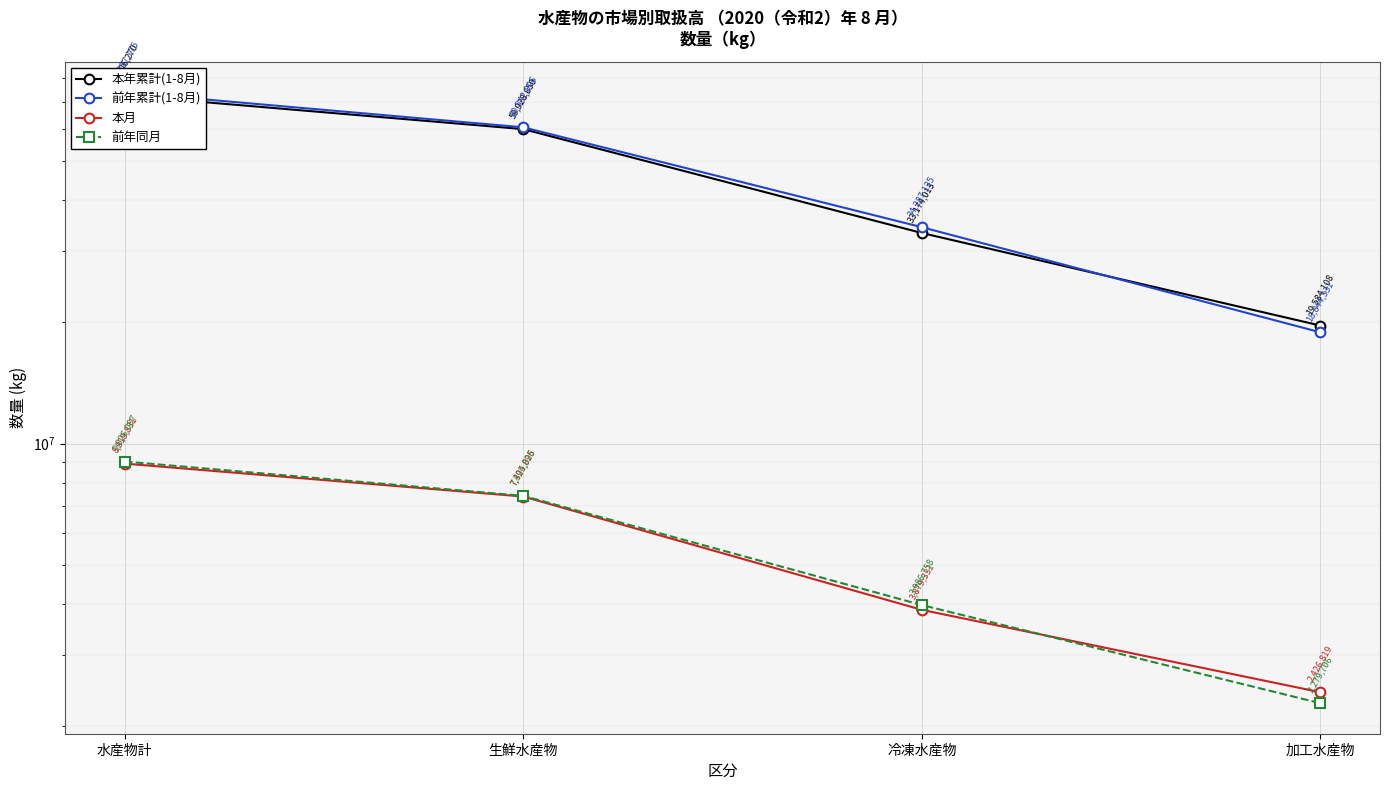

How many 本年累計(1-8月) values are between 33174013 and 72606270?

3